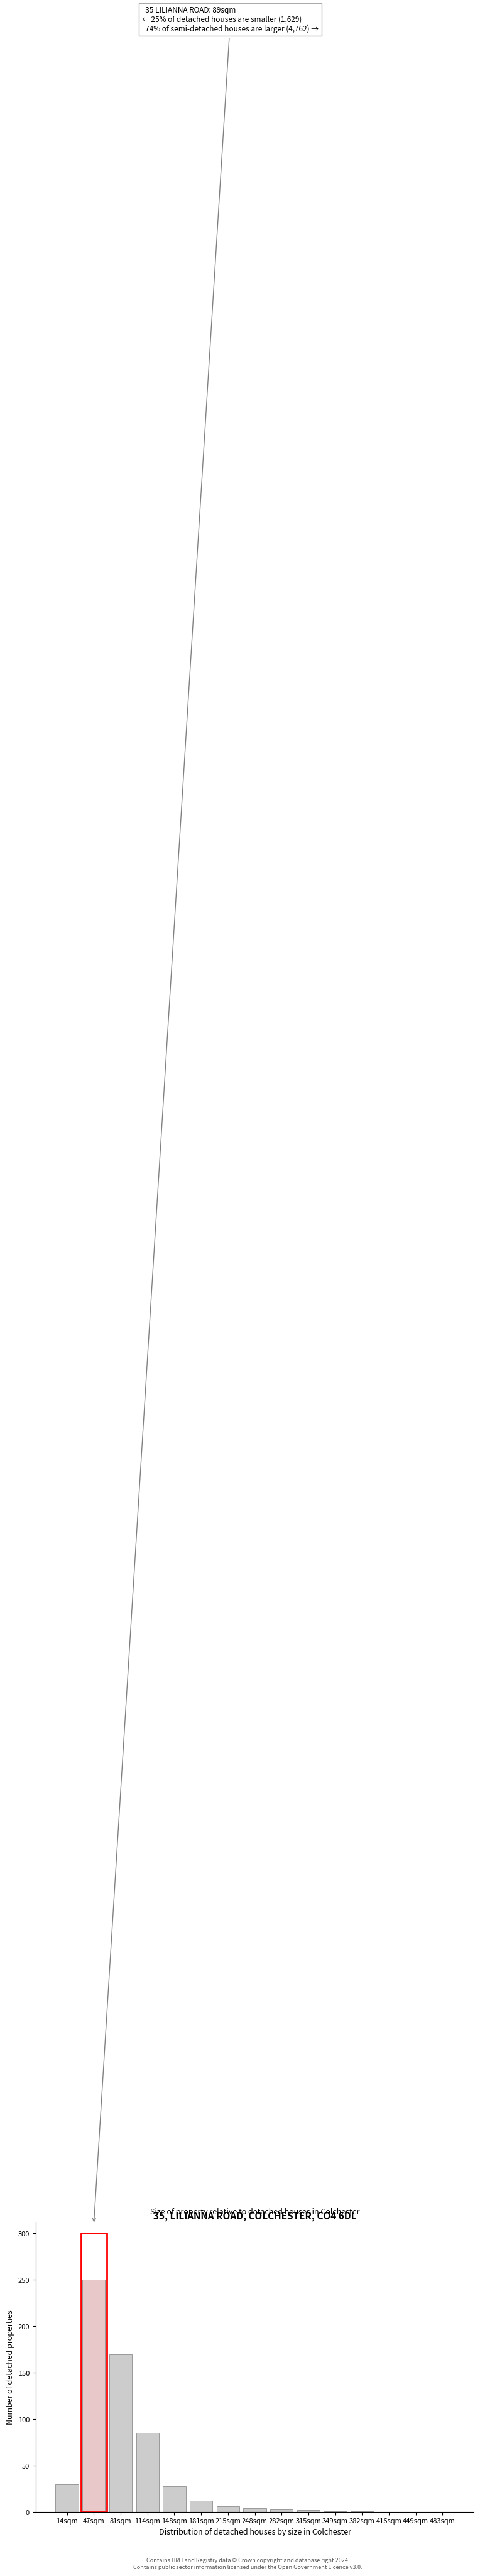

Which category has the highest value across all series?

47sqm